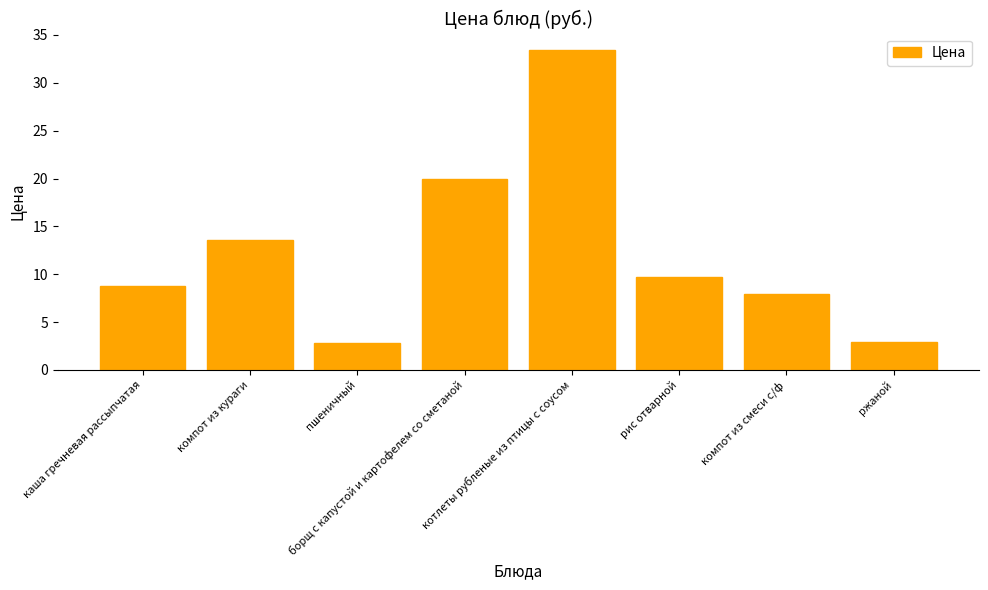

What is the label of the 6th bar from the right?

пшеничный